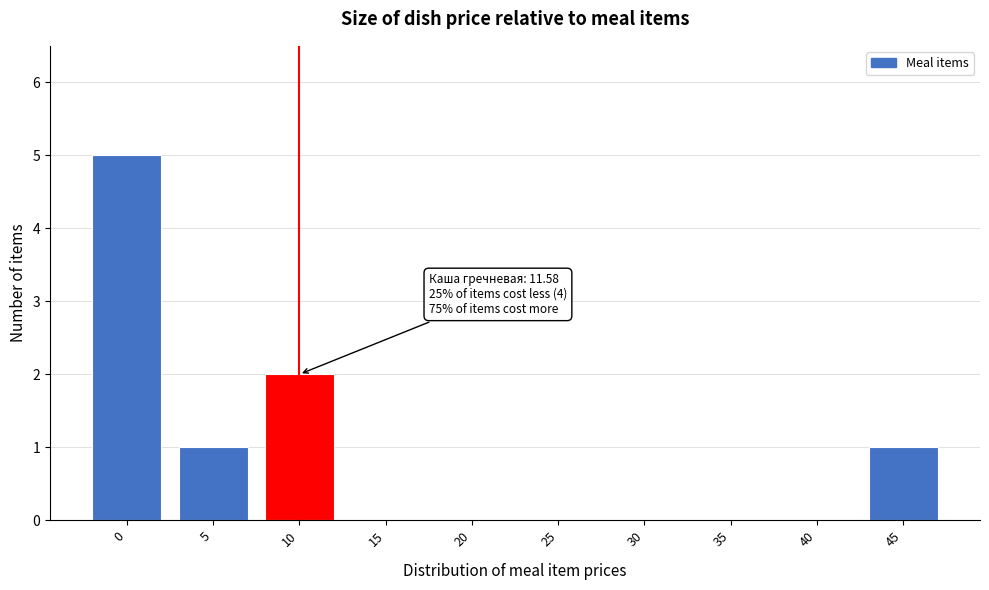

Reading left to right, list all the values displayed in this chart.

0=5	5=1	10=2	15=0	20=0	25=0	30=0	35=0	40=0	45=1